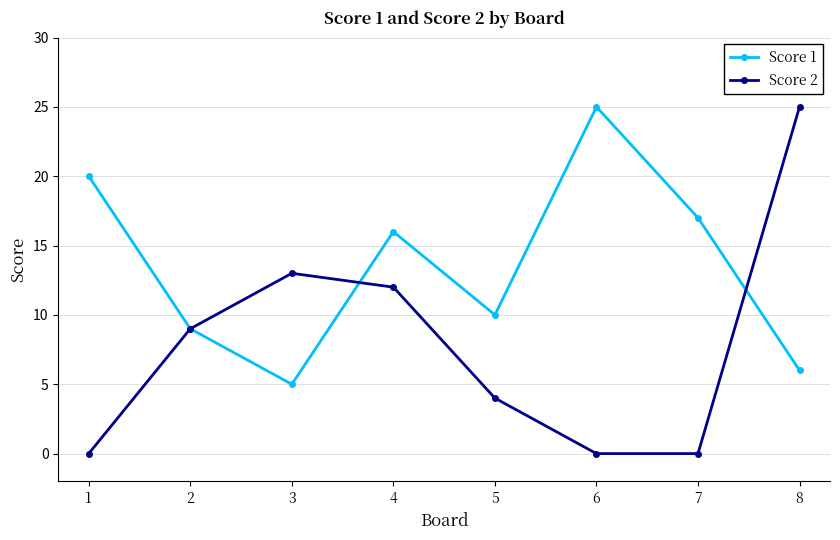

List the labels in order of Score 1 value, smallest first.

3, 8, 2, 5, 4, 7, 1, 6